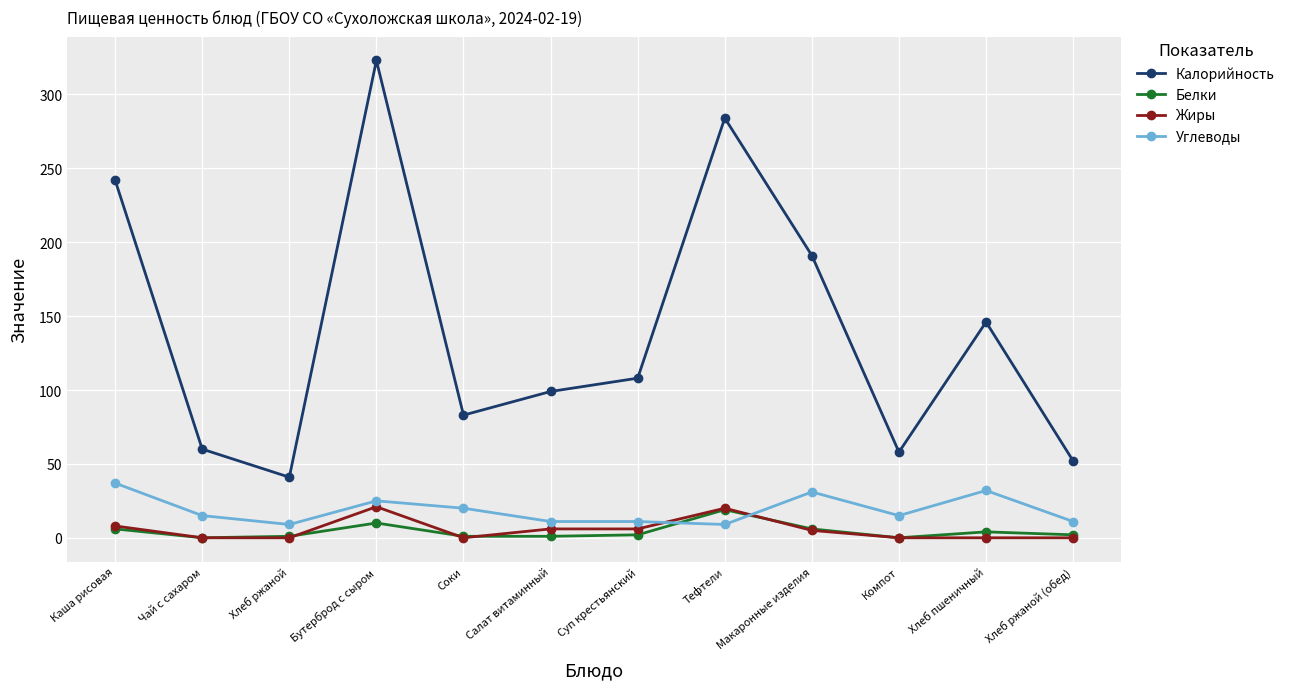

The value of Жиры at Тефтели is 35. True or false?

False